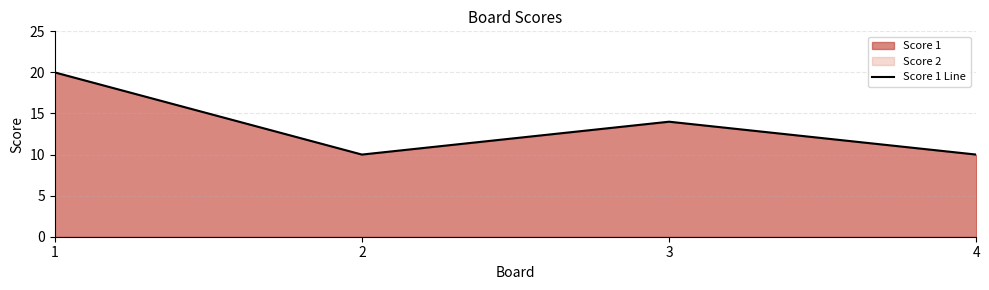

At which label is the value closest to 15?

3